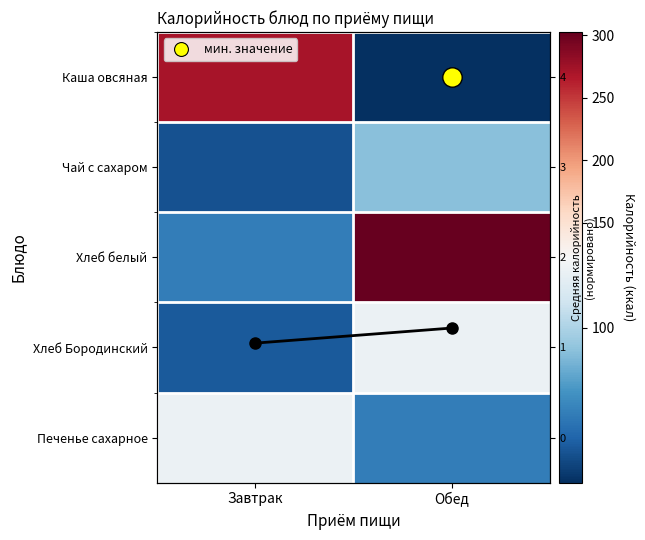

What is the approximate value of Хлеб белый at Обед?

302.7